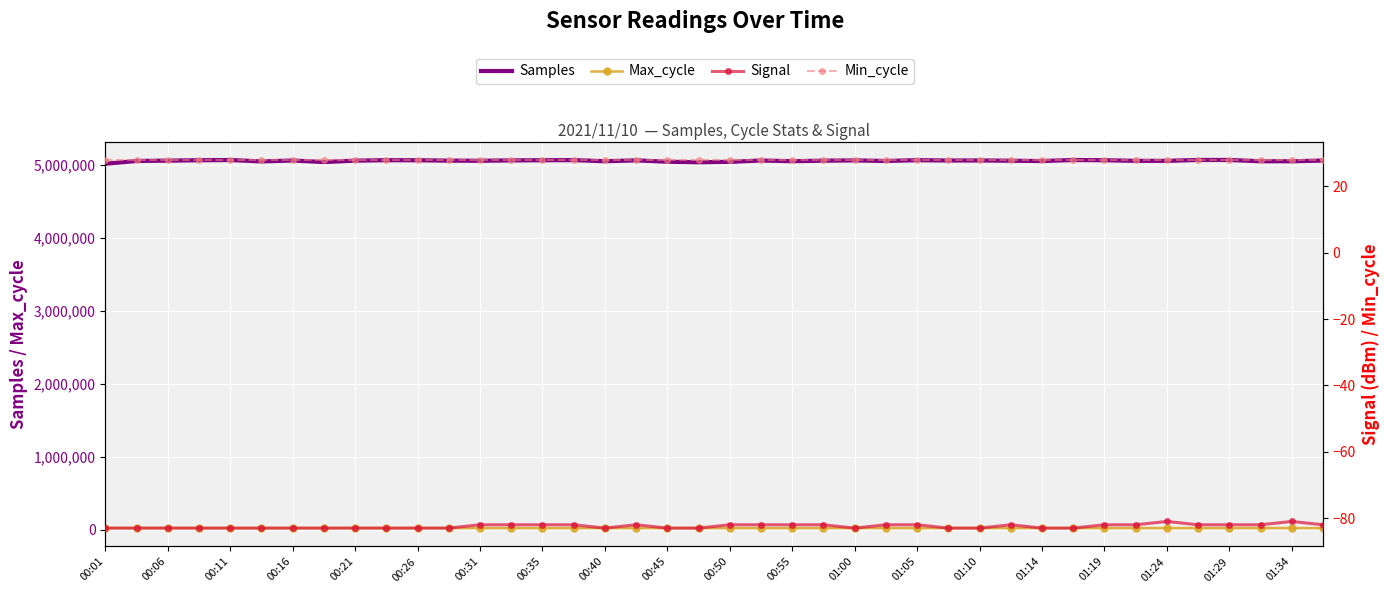

Rank the series by their maximum value, from lowest to highest.

Signal, Min_cycle, Max_cycle, Samples